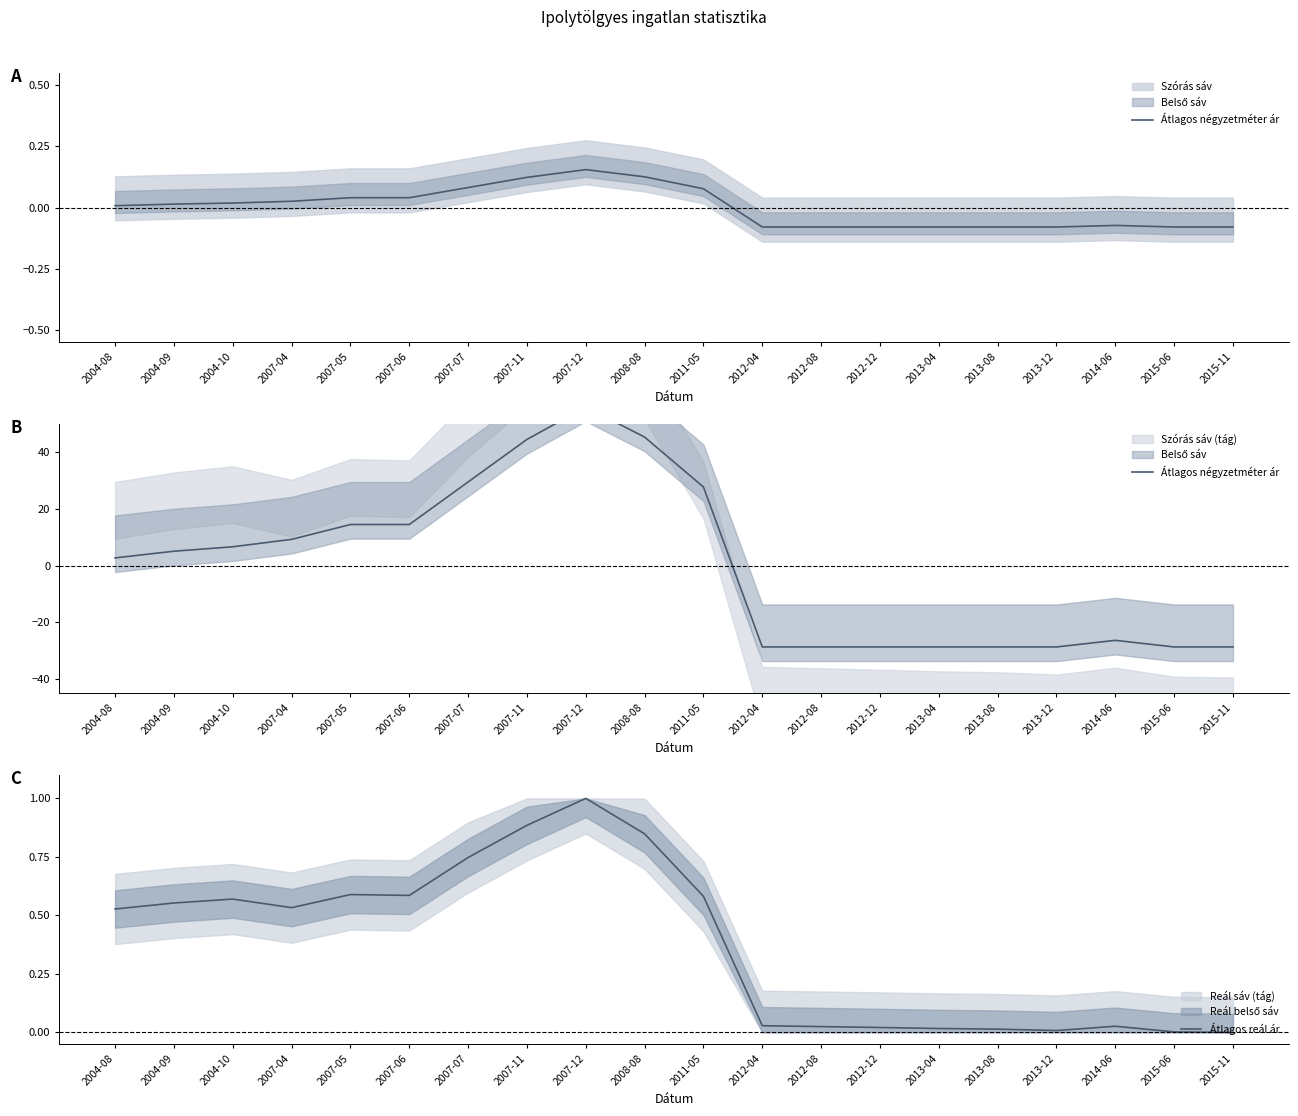

What is the difference between the maximum and minimum values in the Átlagos reál ár series?

1.0